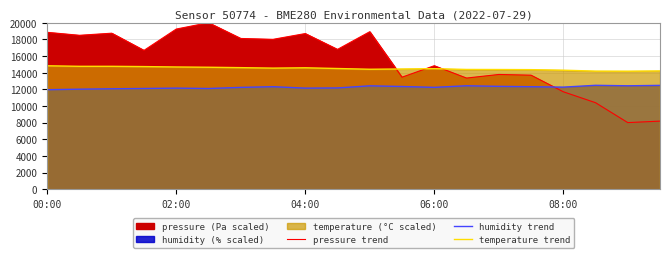

How many values in the pressure trend series exceed 16790?

10